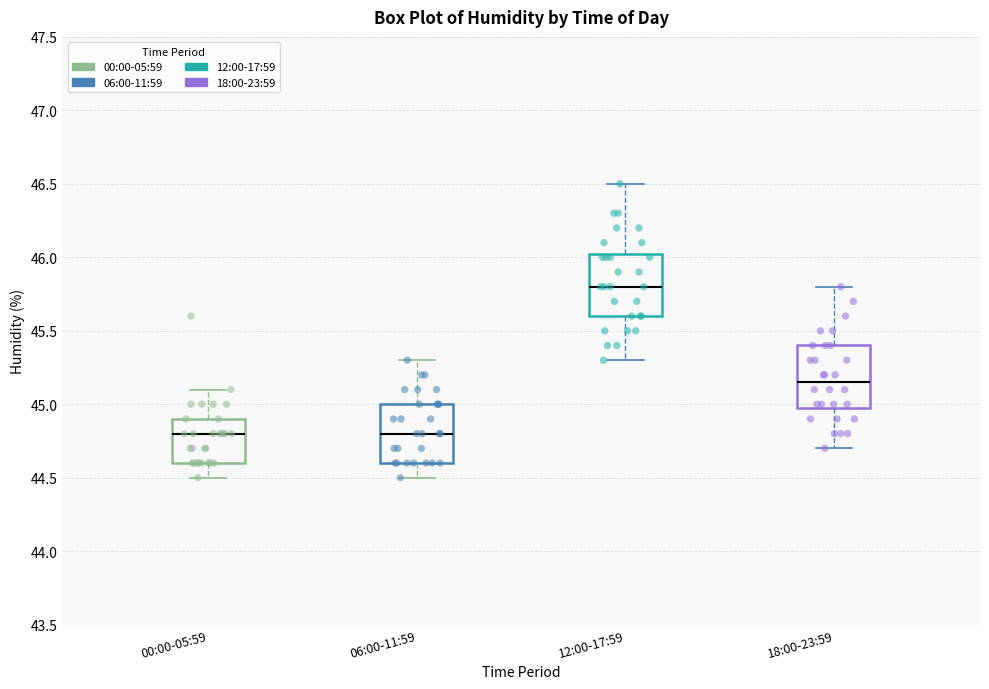

Reading left to right, read every box against the y-axis: the position of its median line, the range the box covers, and the ends of its whiskers. The values are not printed on the chart, so give them approximately, as read against the axis.

00:00-05:59: median 44.80, box 44.60 to 44.90, whiskers 44.50 to 45.10
06:00-11:59: median 44.80, box 44.60 to 45.00, whiskers 44.50 to 45.30
12:00-17:59: median 45.80, box 45.60 to 46.05, whiskers 45.30 to 46.50
18:00-23:59: median 45.15, box 45.00 to 45.40, whiskers 44.70 to 45.80